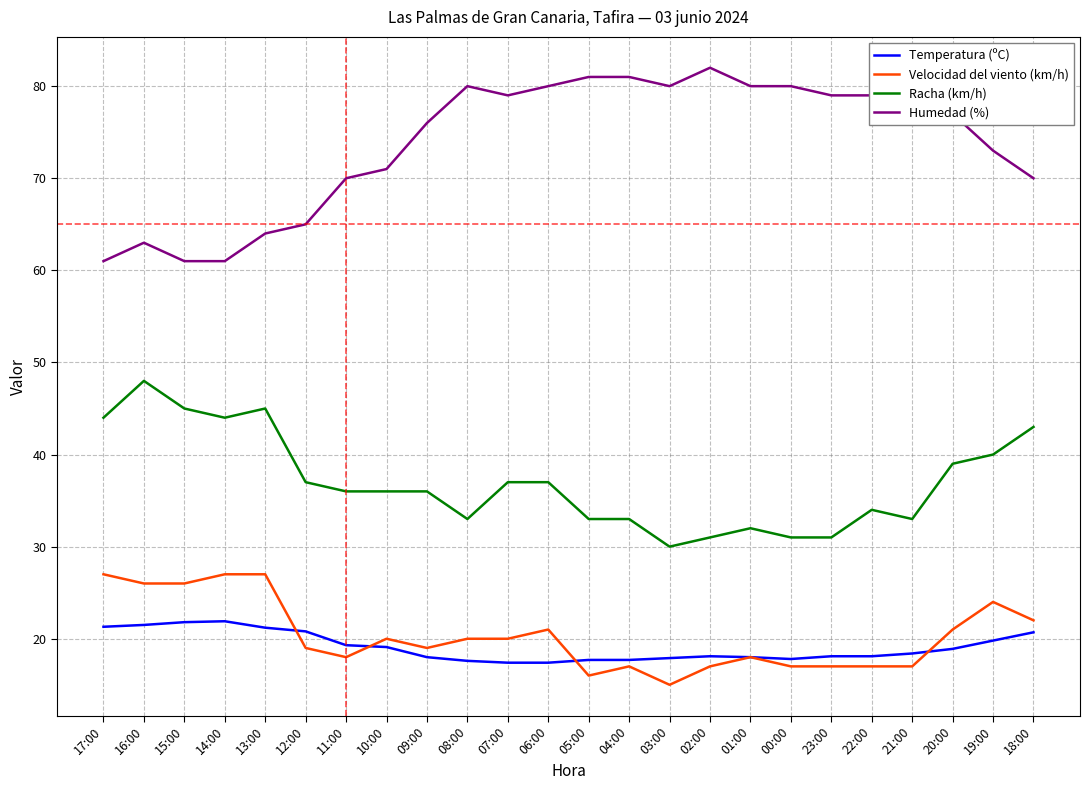

At 13:00, list the series in order from largest to smallest.

Humedad (%), Racha (km/h), Velocidad del viento (km/h), Temperatura (ºC)